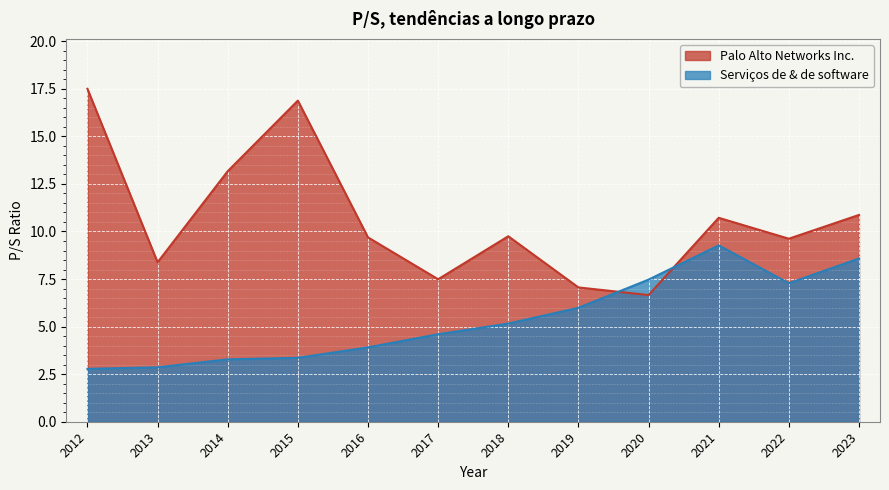

Which series has the widest spread of values?

Palo Alto Networks Inc.